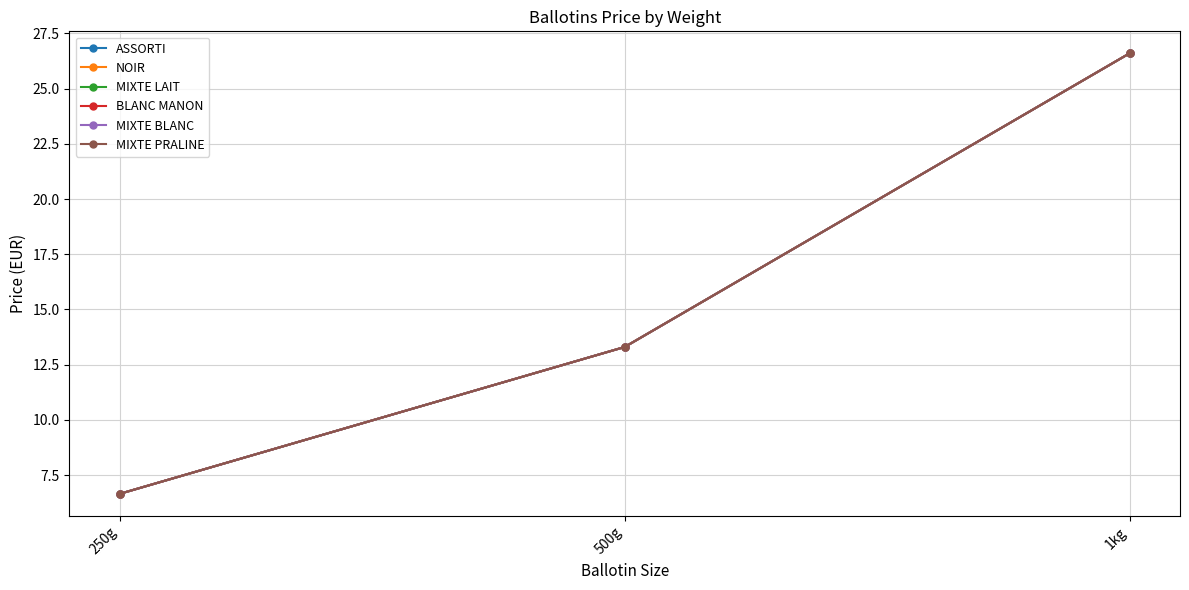

What is the value of the MIXTE PRALINE point at the 2nd from the left?

13.3